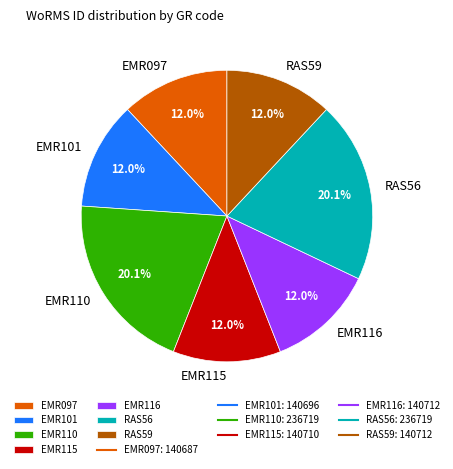

To the nearest percent, what is the combined percentage of EMR110 and EMR101?

32%